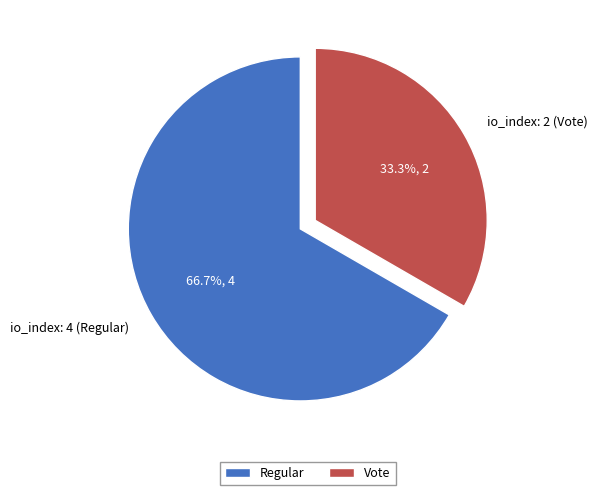

Count the number of slices in the pie.

2